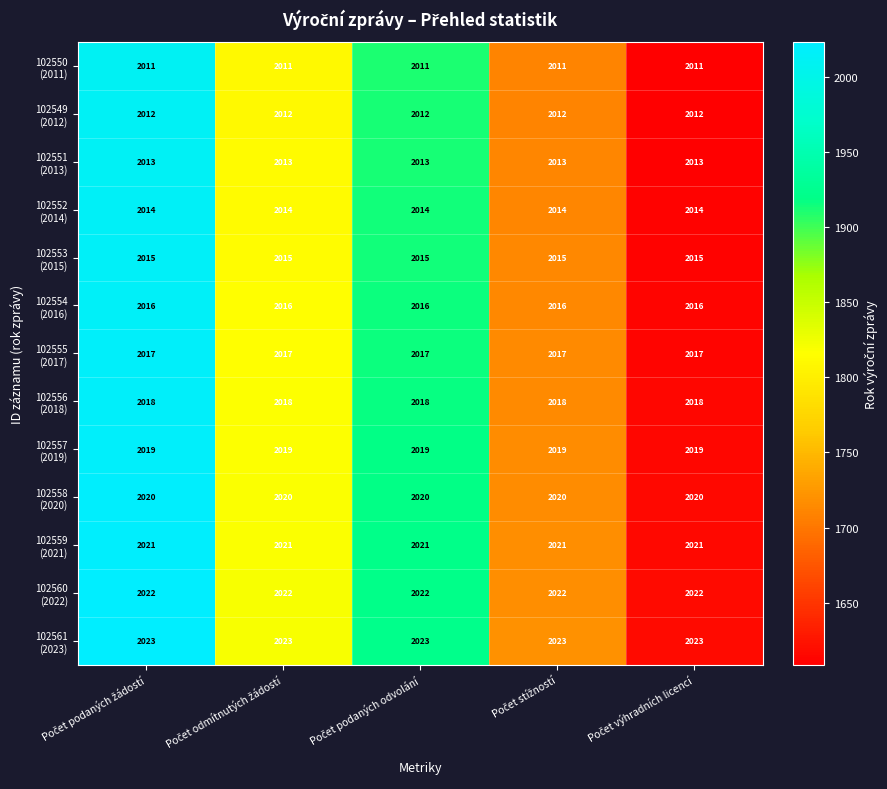

What is the maximum value shown in the chart?

2023